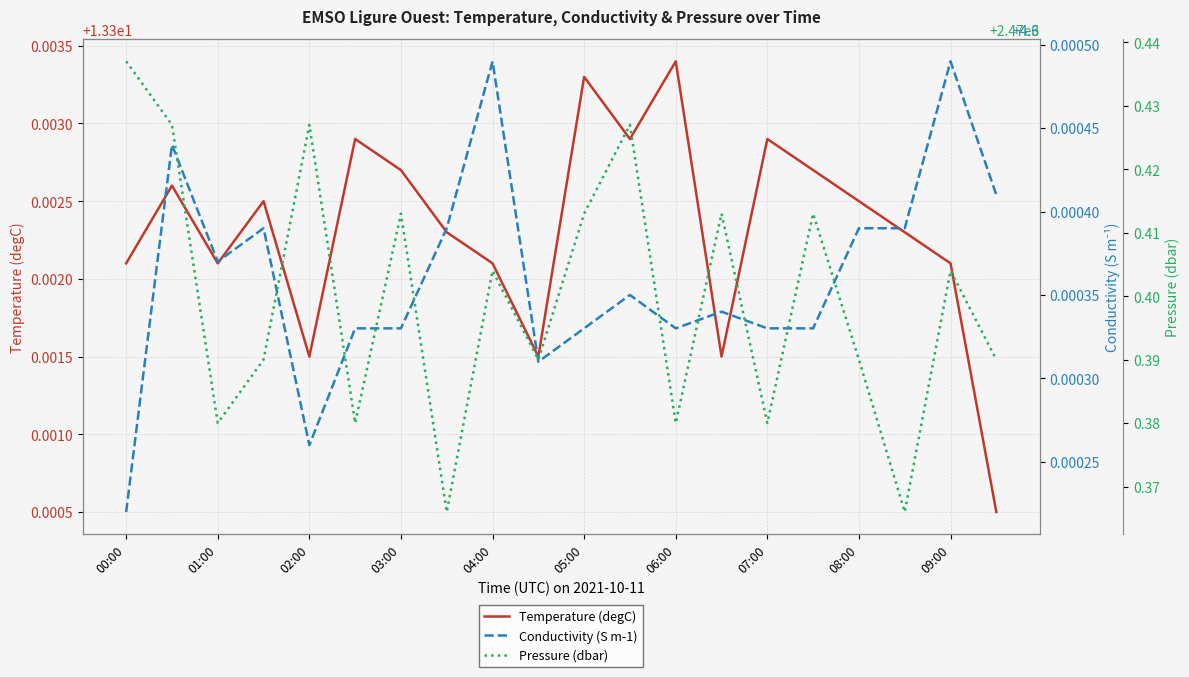

In Temperature (degC), how many points are higher than both neighbors (excluding endpoints)?

6